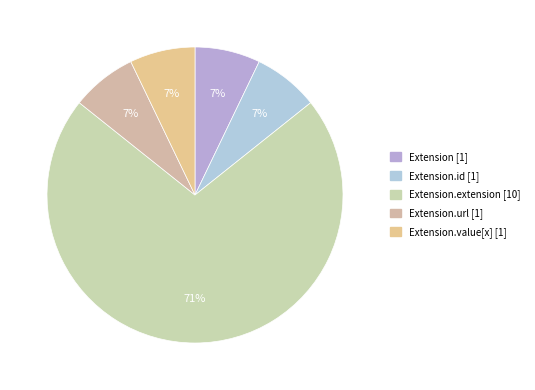

How many slices are in this pie chart?

5